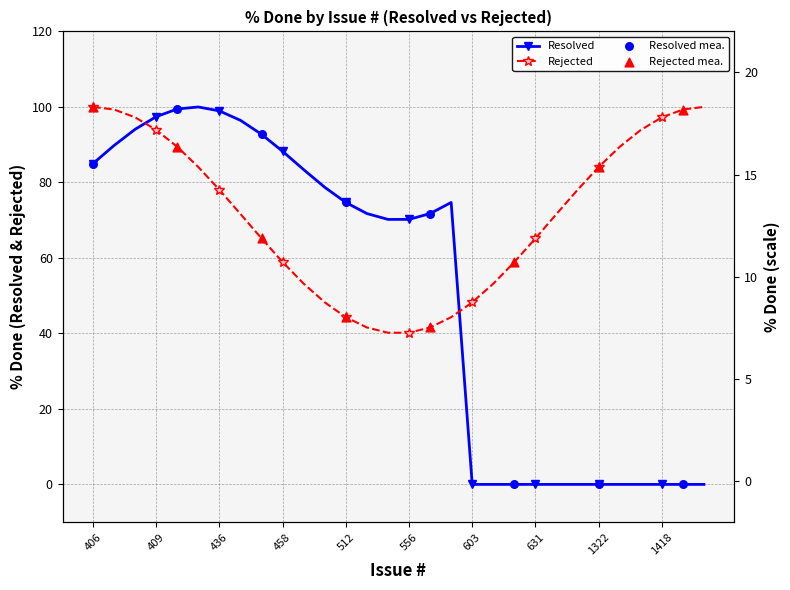

Which has a higher value, 29 or 406?

406